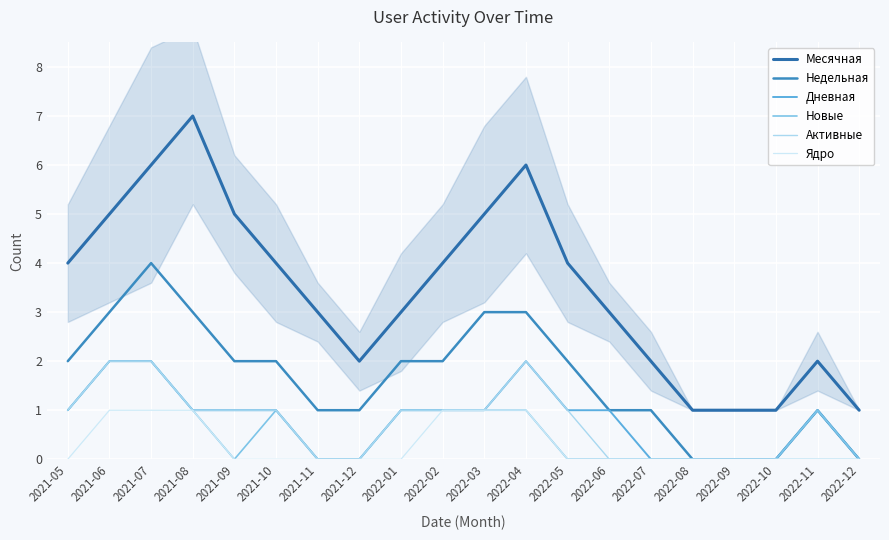

What is the sum of the Недельная values at 2022-03 and 2022-12?

3